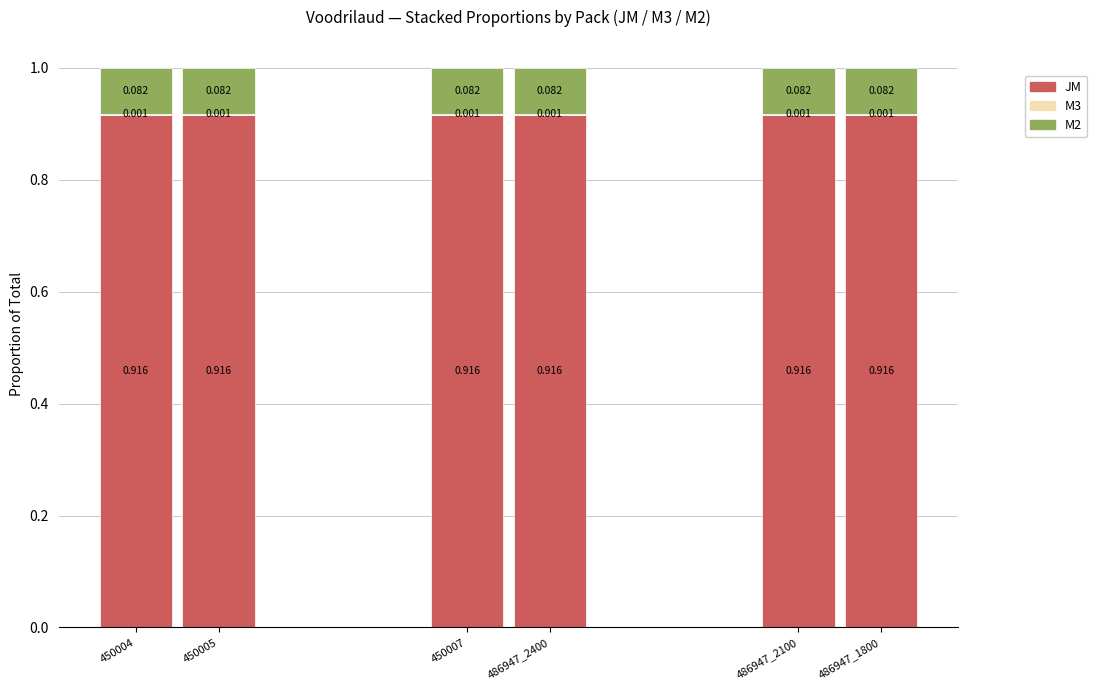

Are the bars grouped side by side (vs. stacked)?

No